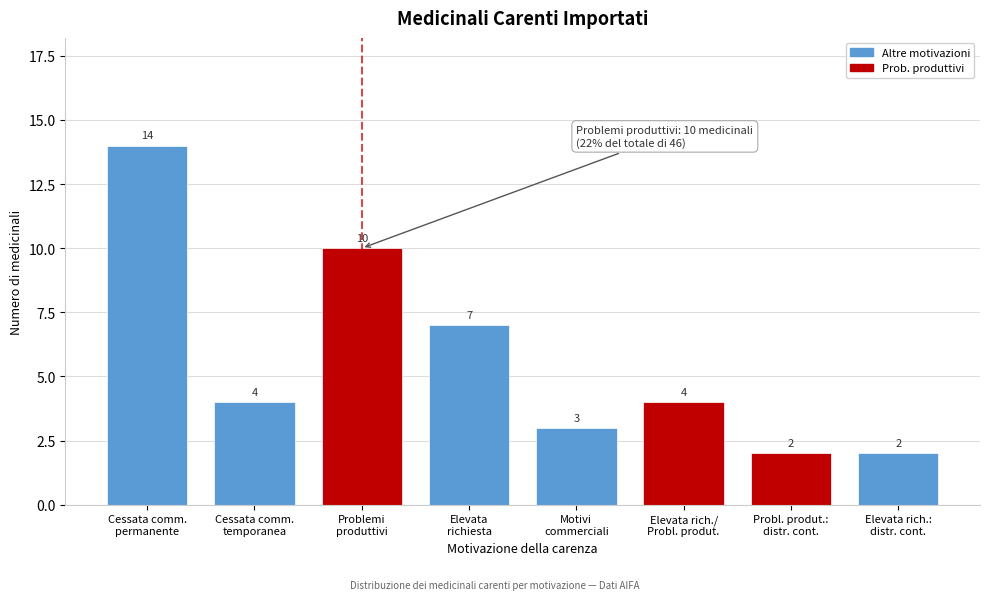

Reading left to right, extract all data points from this chart.

14	4	10	7	3	4	2	2